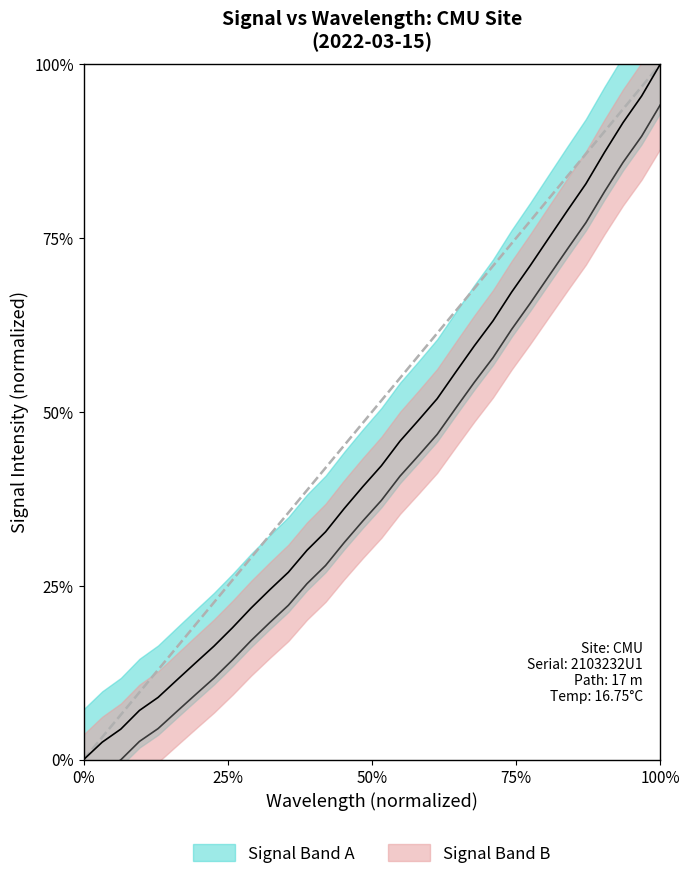

True or false: x has more than 1 interior local peaks.

False